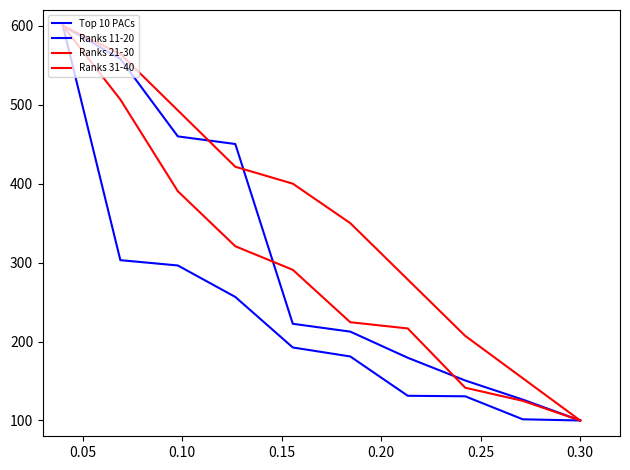

Does the chart have visible grid lines?

No